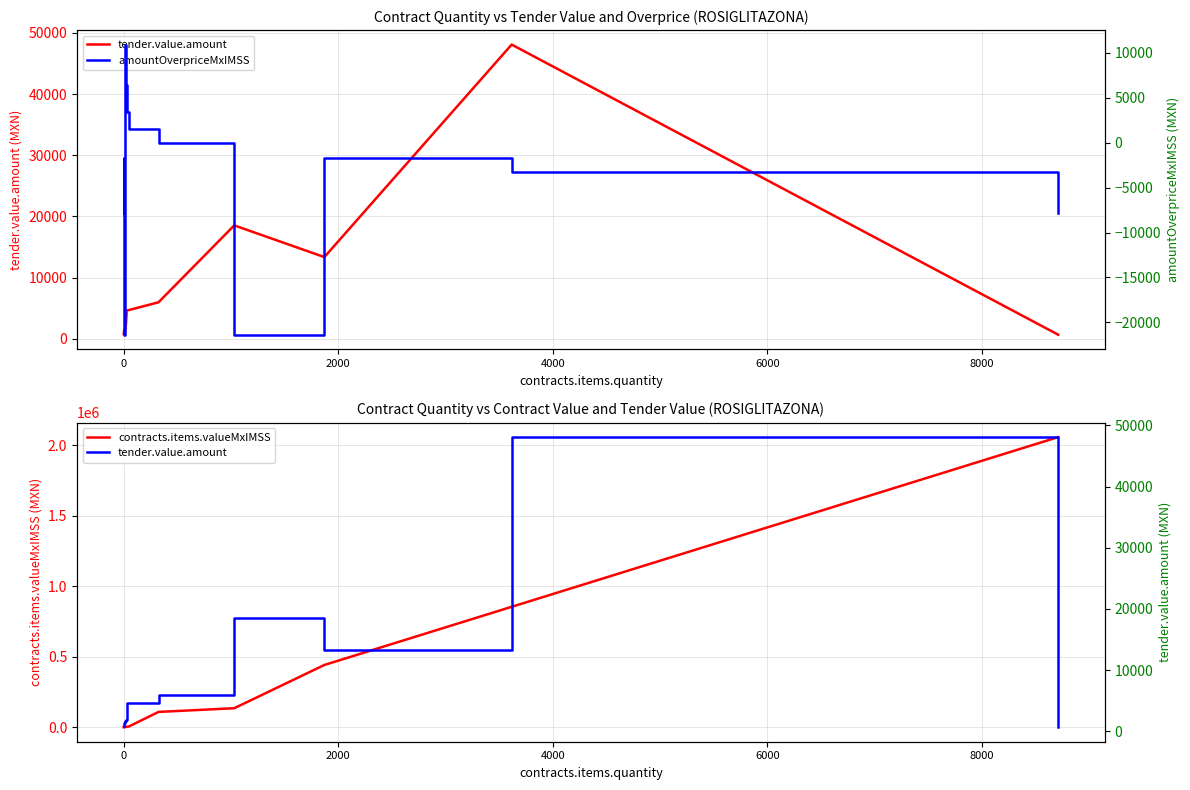

Is it true that contracts.items.valueMxIMSS equals 182680.6 at 12?

False